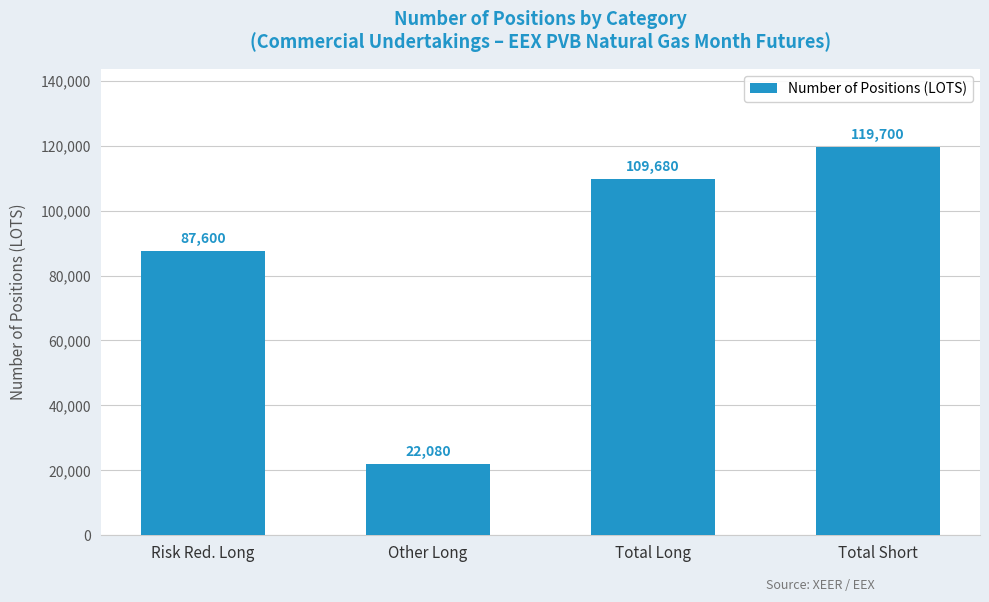

How many bars are there in total?

4